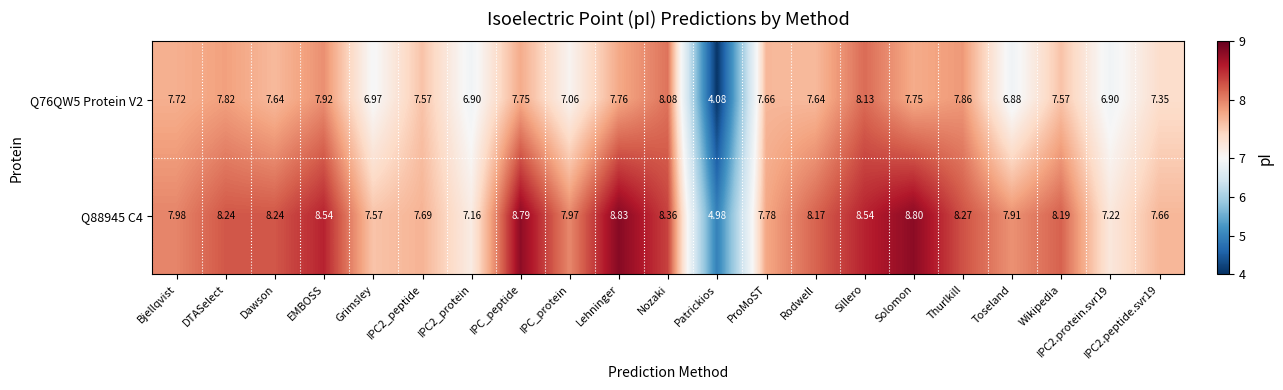

Rank the series by their maximum value, from highest to lowest.

Q88945 C4, Q76QW5 Protein V2